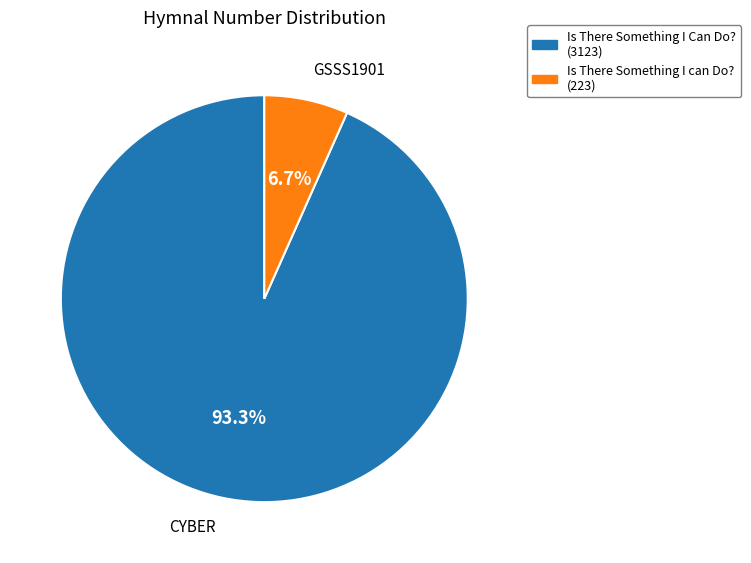

Between Is There Something I Can Do? (3123) and Is There Something I can Do? (223), which is larger?

Is There Something I Can Do? (3123)